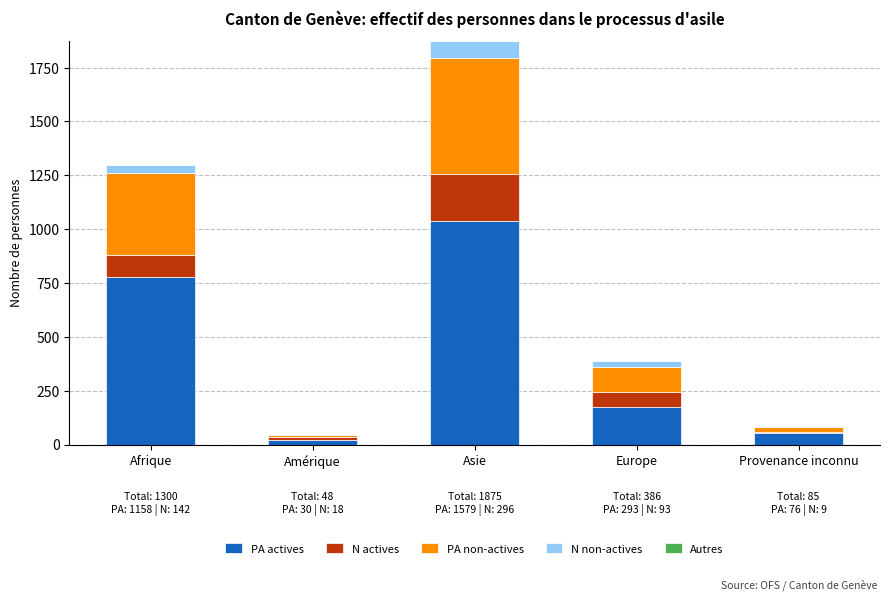

What is the total value across all series at Afrique?

1300